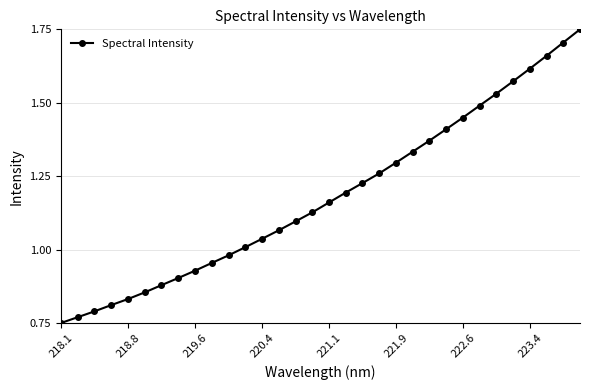

True or false: there are more than 2 points higher than both neighbors.

False